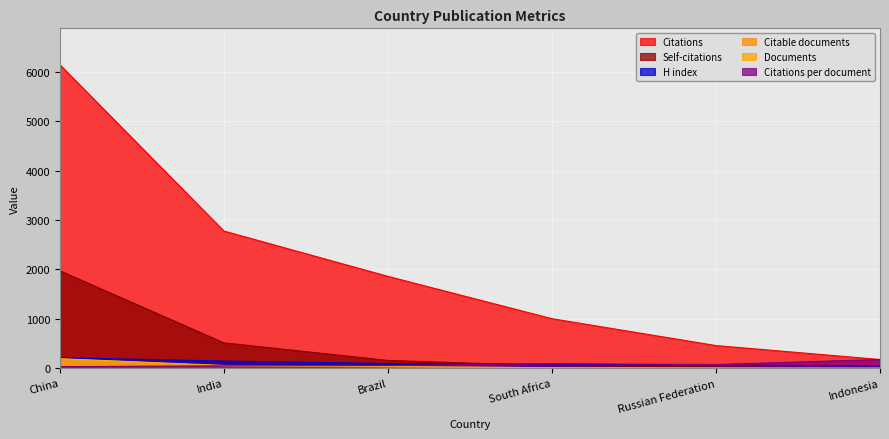

Reading right to left, list all the values displayed in this chart.

Documents: 1.0	6.0	11.0	34.0	56.0	193.0
Citable documents: 1.0	5.0	10.0	28.0	49.0	188.0
Citations: 177.0	459.0	1003.0	1859.0	2776.0	6140.0
Self-citations: 0.0	28.0	51.0	158.0	514.0	1971.0
Citations per document: 177.0	76.5	91.2	54.7	49.6	31.8
H index: 50.0	62.0	82.0	96.0	146.0	214.0